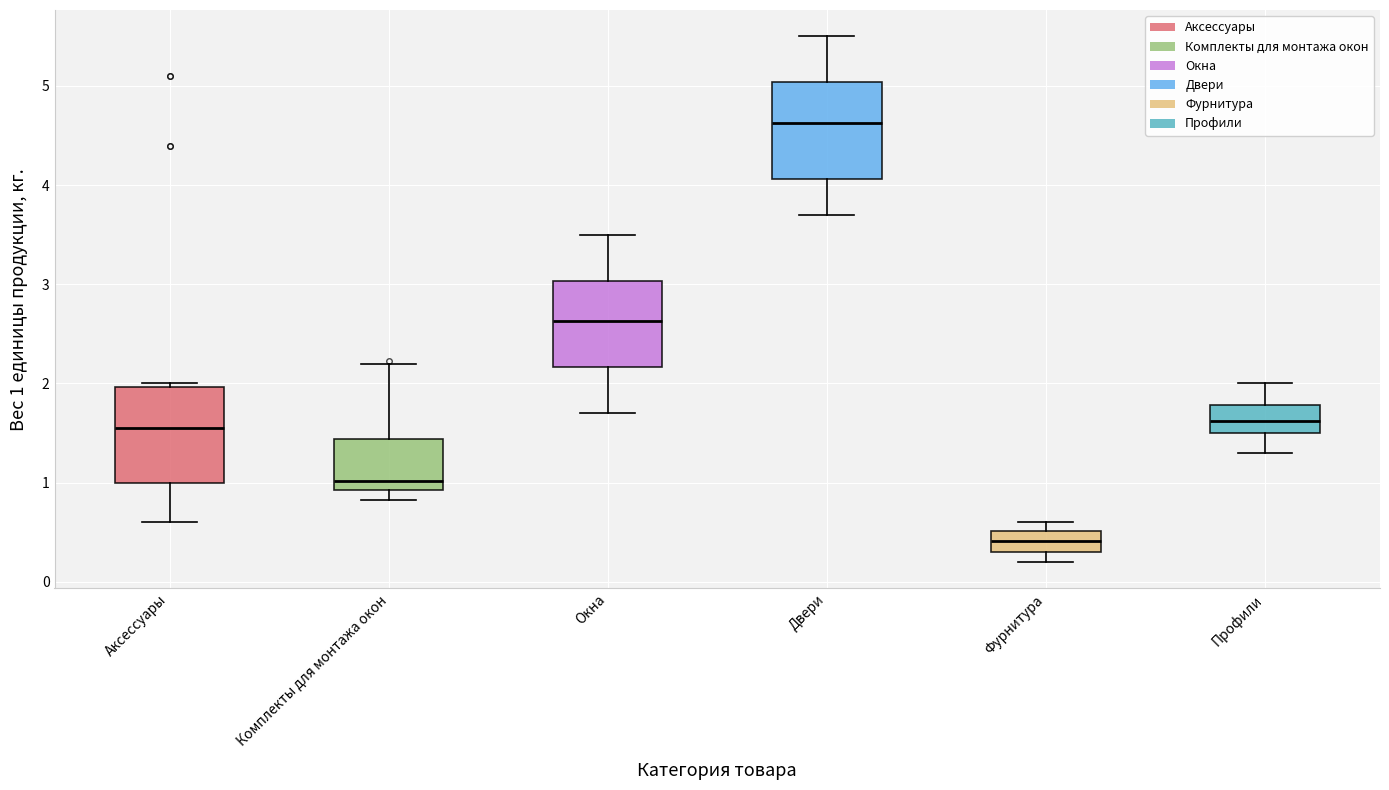

Reading left to right, read every box against the y-axis: the position of its median line, the range the box covers, and the ends of its whiskers. The values are not printed on the chart, so give them approximately, as read against the axis.

Аксессуары: median 1.6, box 1.0 to 2.0, whiskers 0.6 to 2.0 (just above the box's upper edge)
Комплекты для монтажа окон: median 1.0, box 0.9 to 1.4, whiskers 0.8 to 2.2
Окна: median 2.6, box 2.2 to 3.0, whiskers 1.7 to 3.5
Двери: median 4.6, box 4.1 to 5.0, whiskers 3.7 to 5.5
Фурнитура: median 0.4, box 0.3 to 0.5, whiskers 0.2 to 0.6
Профили: median 1.6, box 1.5 to 1.8, whiskers 1.3 to 2.0